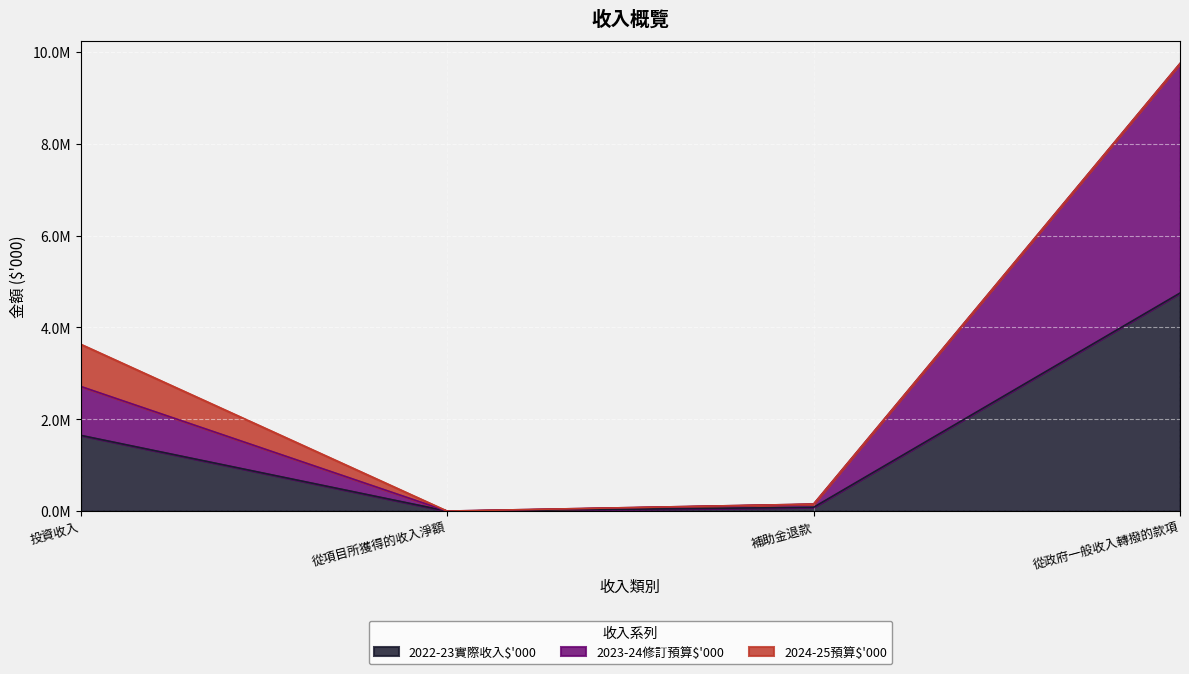

Which has a higher value, 從項目所獲得的收入淨額 or 投資收入?

投資收入